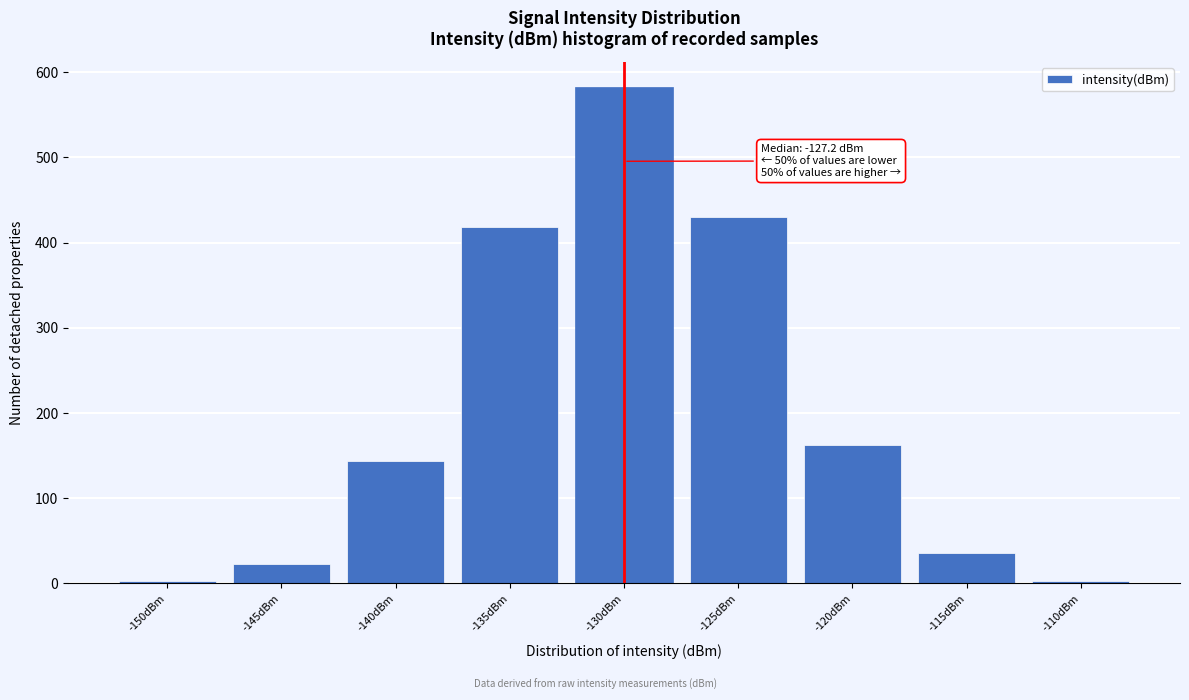

Reading left to right, list all the values displayed in this chart.

2	23	143	418	583	430	162	36	2